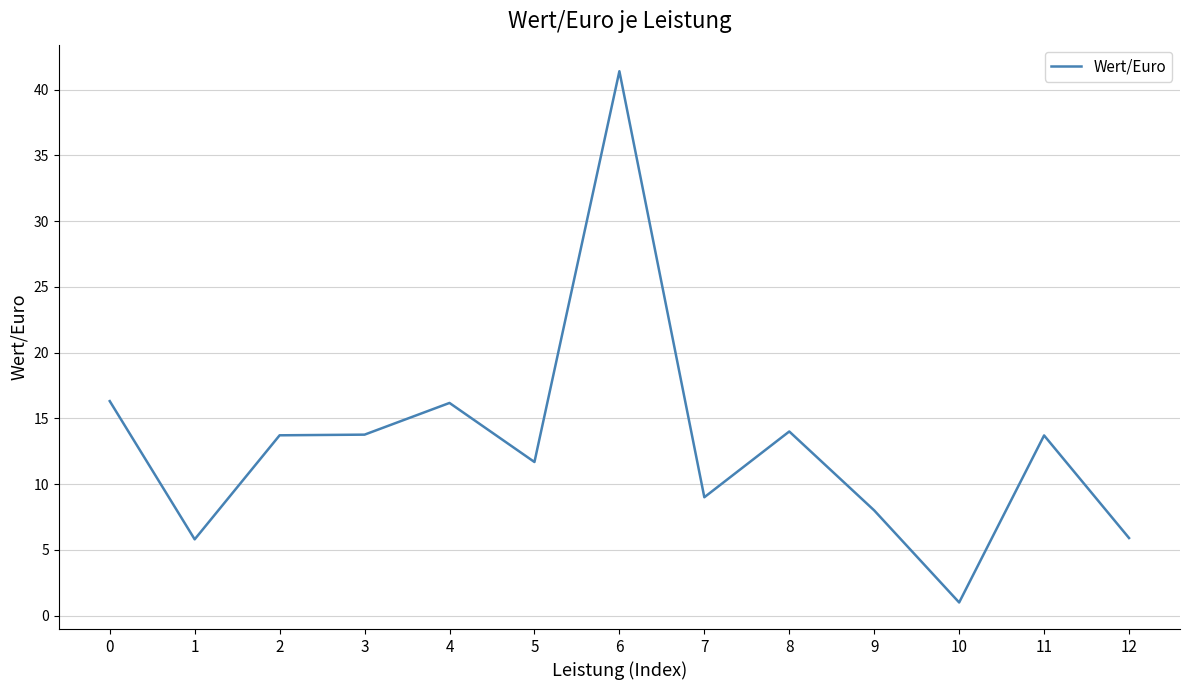

Is it true that the value at 12 is 5.9?

True